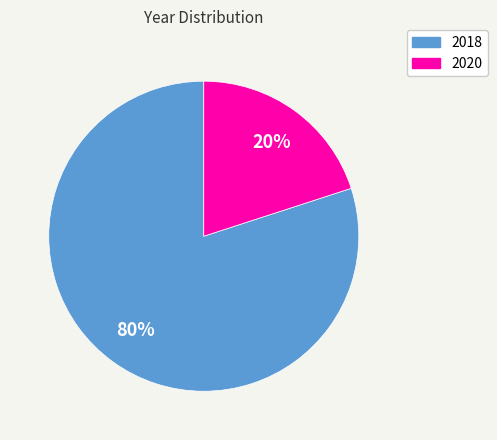

Rank the categories by value from lowest to highest.

2020, 2018